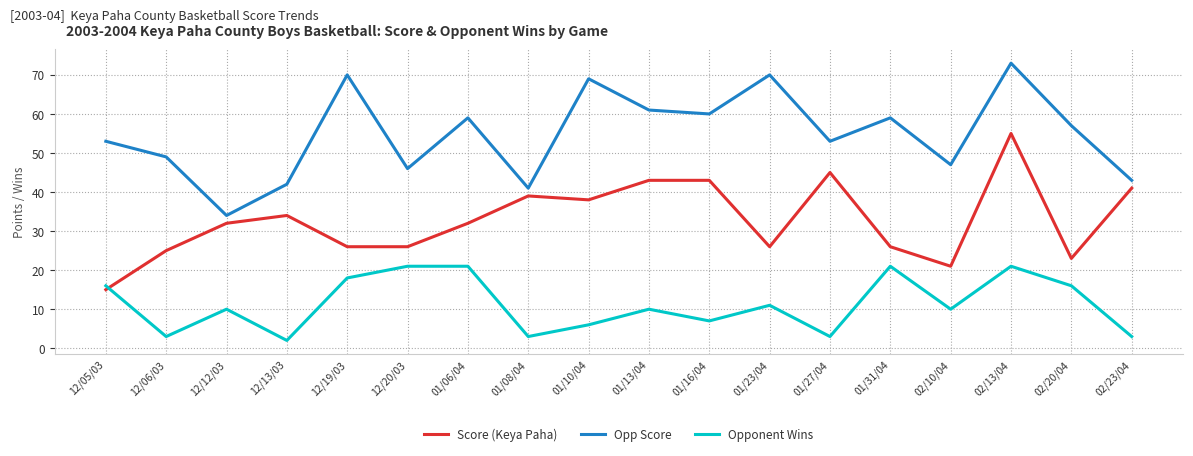

What position from the left is 01/13/04?

10